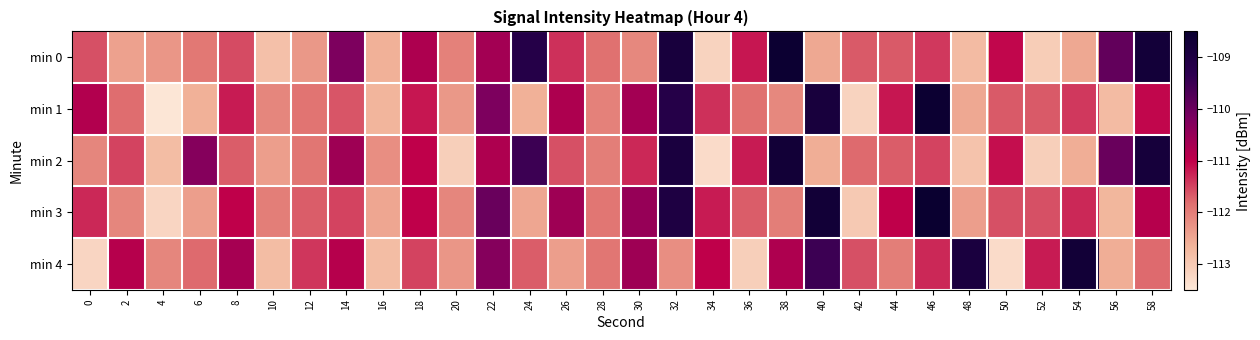

Which series has the largest total across all categories?

min 3